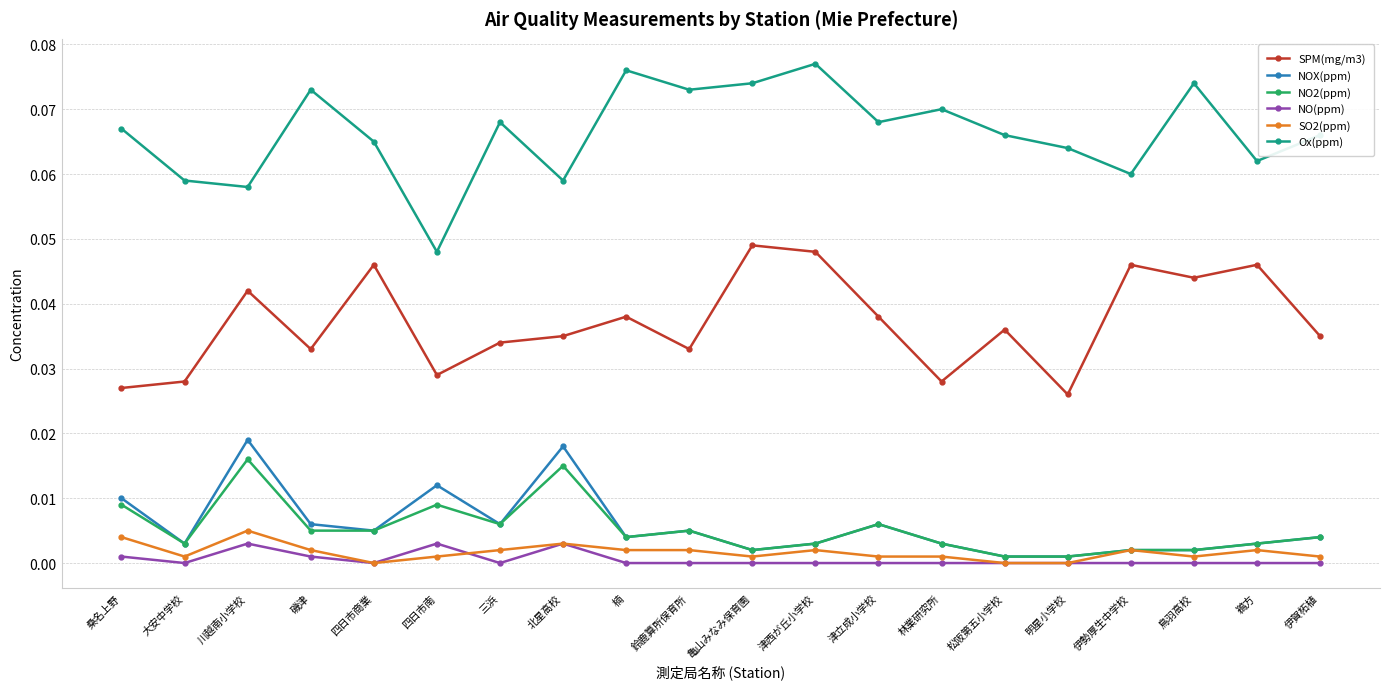

How many lines are shown in the chart?

6